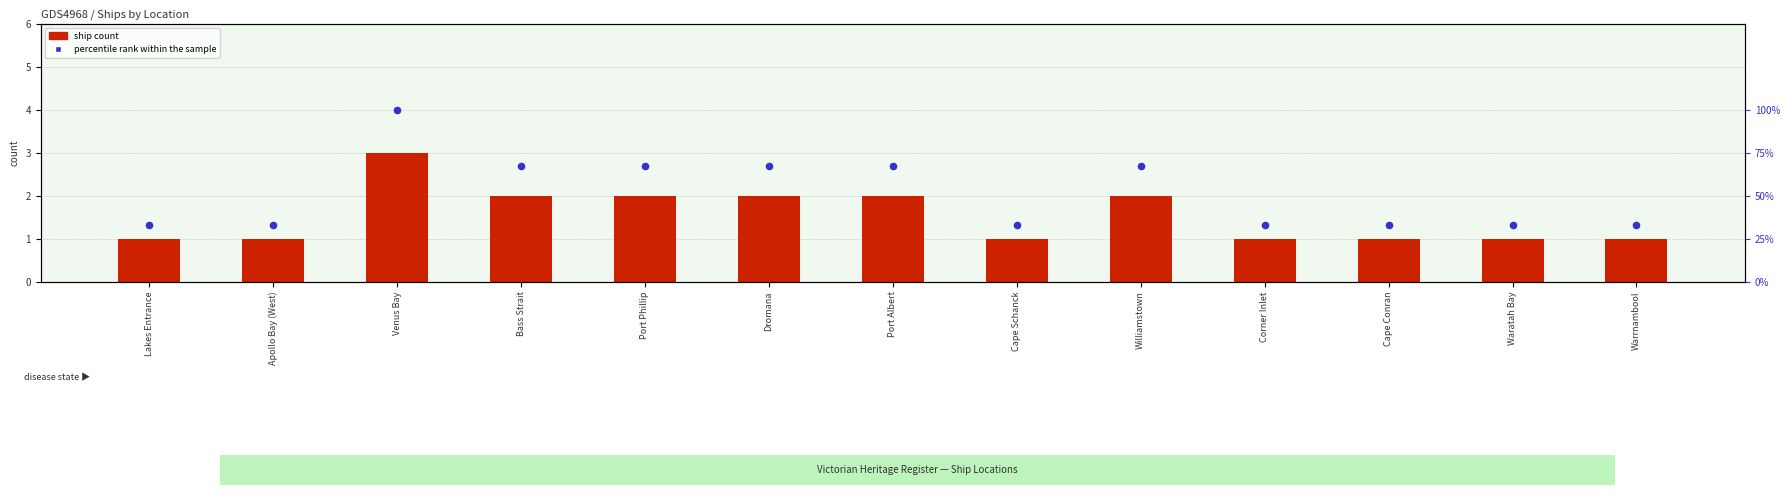

Which series contains the highest Y value?

percentile rank within the sample